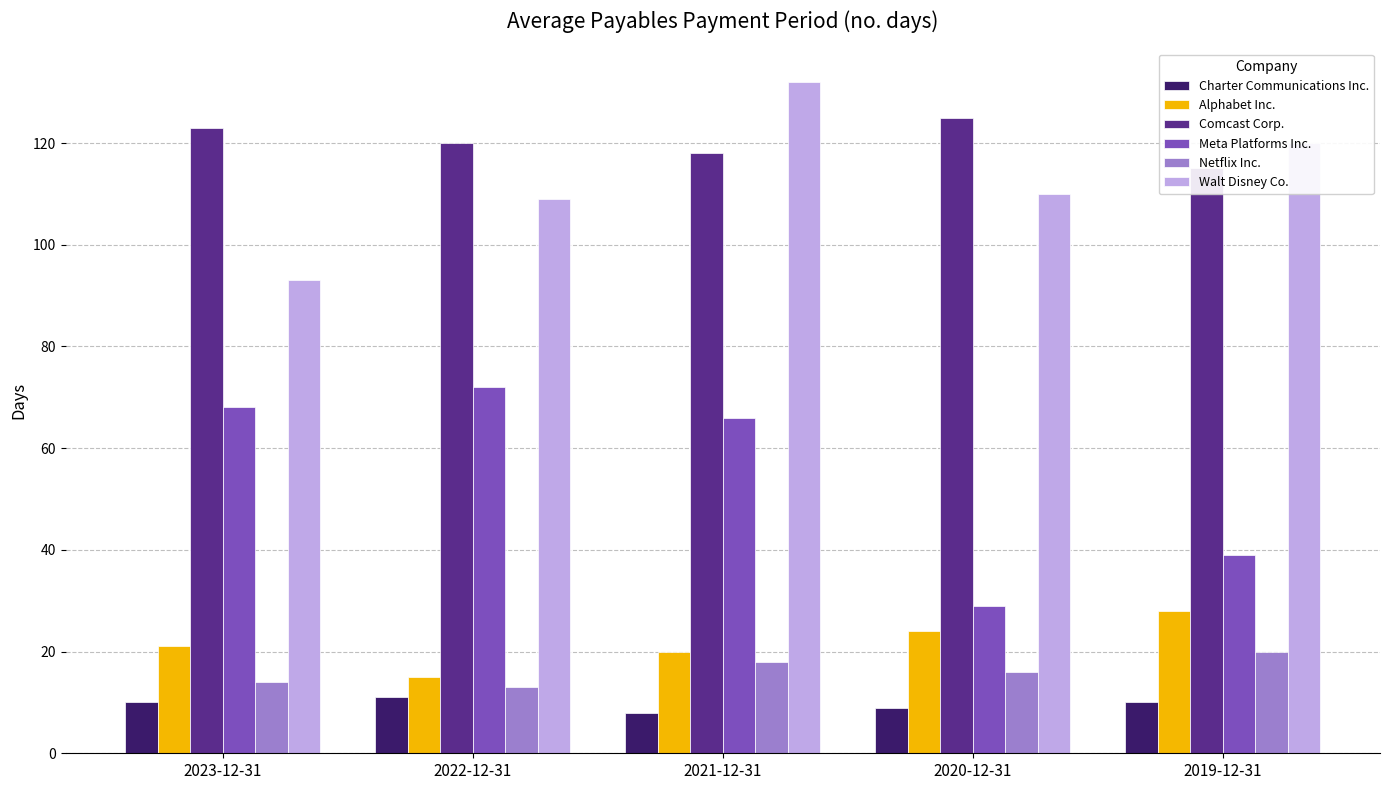

Count the Charter Communications Inc. values in the range 9 to 10.

3